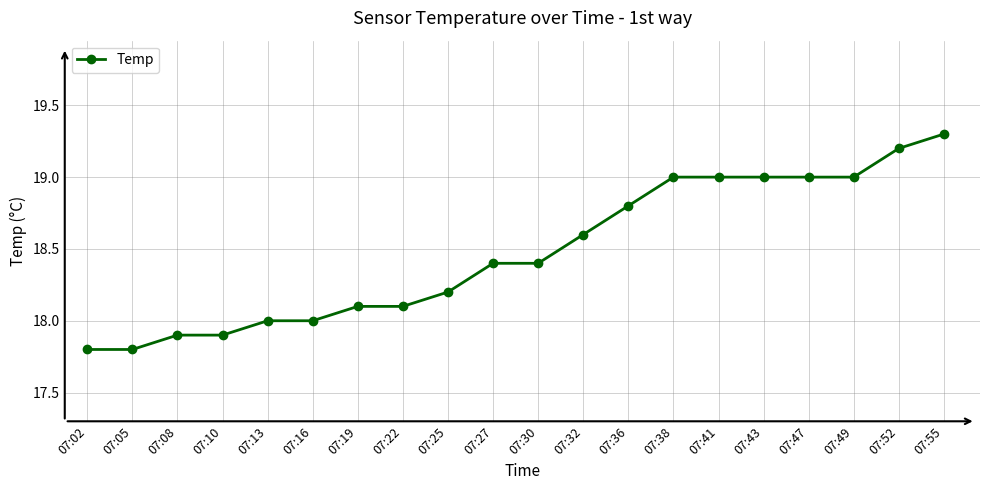

Count the number of categories in the chart.

20